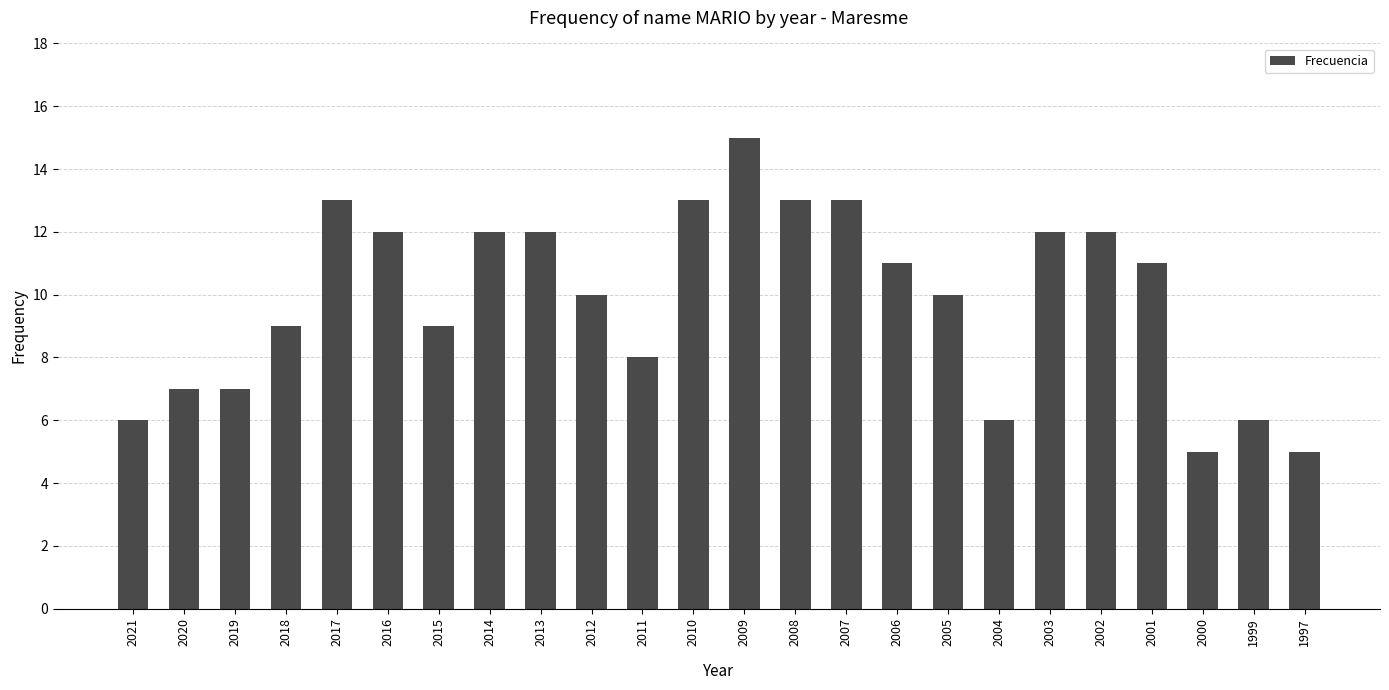

What is the value of the 4th bar from the left?

9